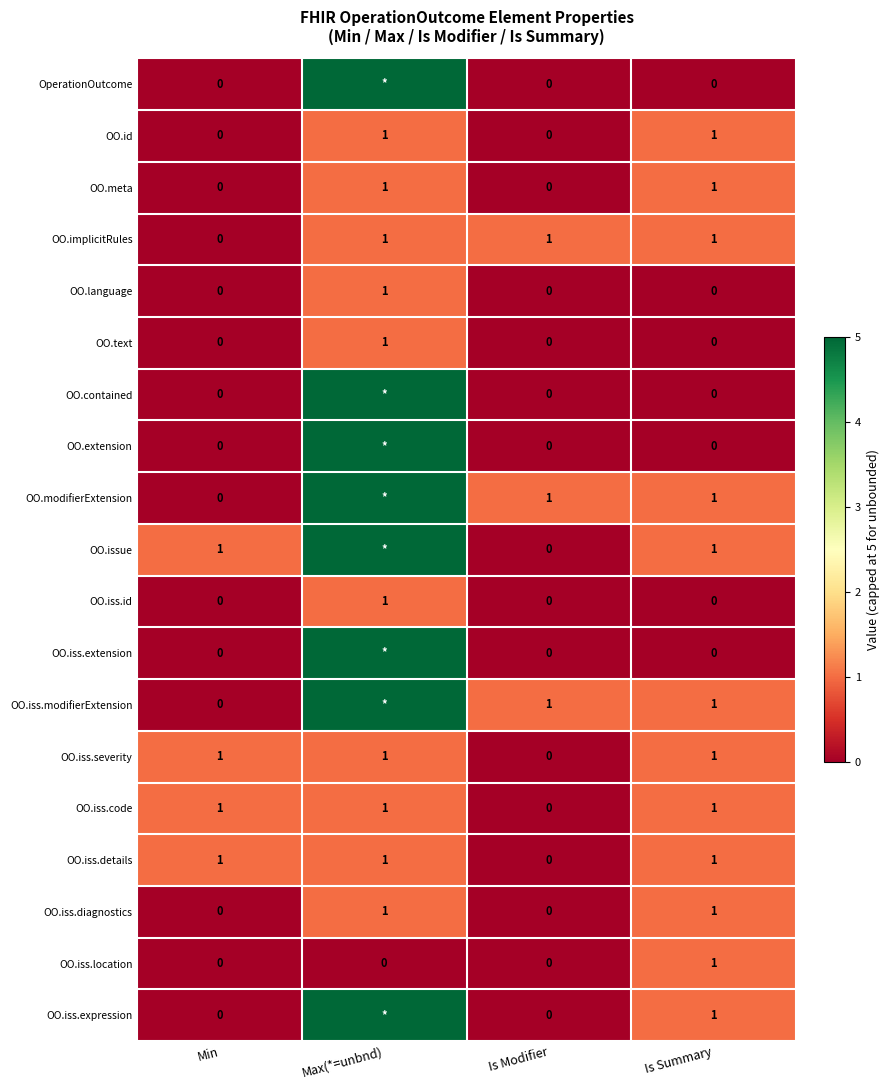

At which category does the chart reach its minimum across all series?

Min